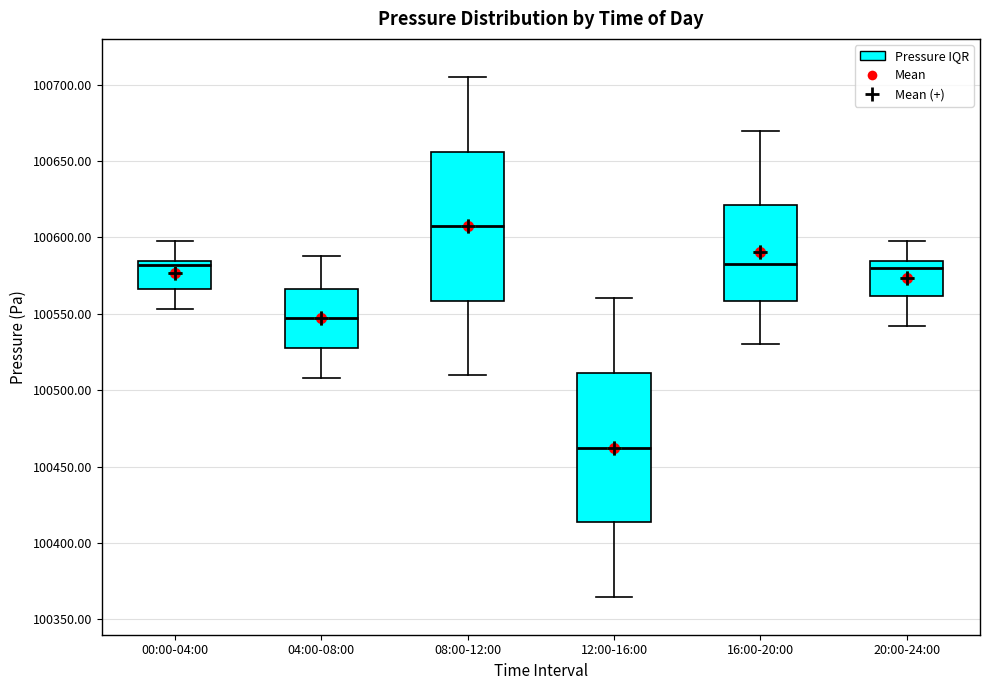

Reading left to right, transcribe this box plot: for each box, give where its median line is, the range the box spans, and where its two whiskers end, as read against the y-axis. The values are not printed on the chart, so give them approximately, as read against the axis.

00:00-04:00: median 100580, box 100565 to 100585, whiskers 100555 to 100600
04:00-08:00: median 100545, box 100530 to 100565, whiskers 100510 to 100590
08:00-12:00: median 100610, box 100560 to 100655, whiskers 100510 to 100705
12:00-16:00: median 100465, box 100415 to 100510, whiskers 100365 to 100560
16:00-20:00: median 100585, box 100560 to 100620, whiskers 100530 to 100670
20:00-24:00: median 100580, box 100560 to 100585, whiskers 100540 to 100600